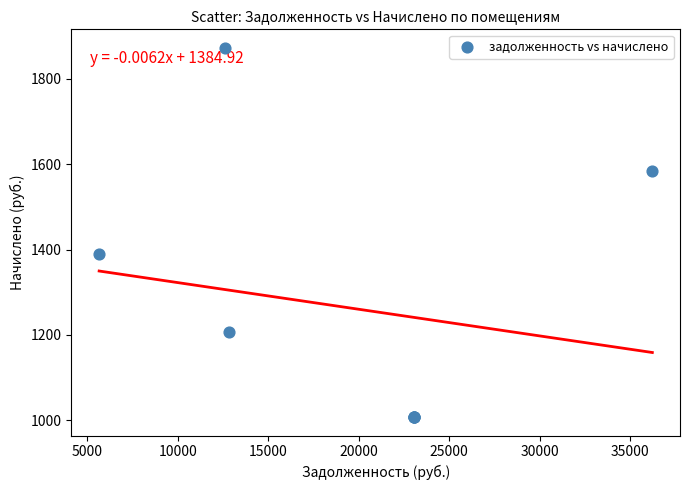

What Y value in the scatter plot is closest to 1440?

1389.6